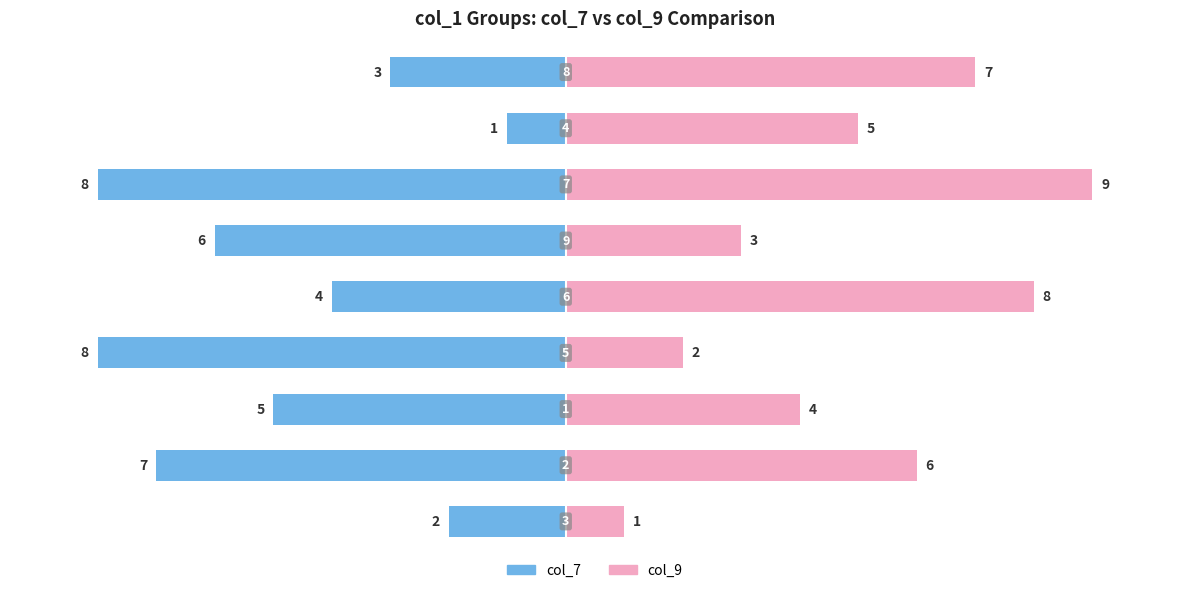

How many data points does each series have?

9